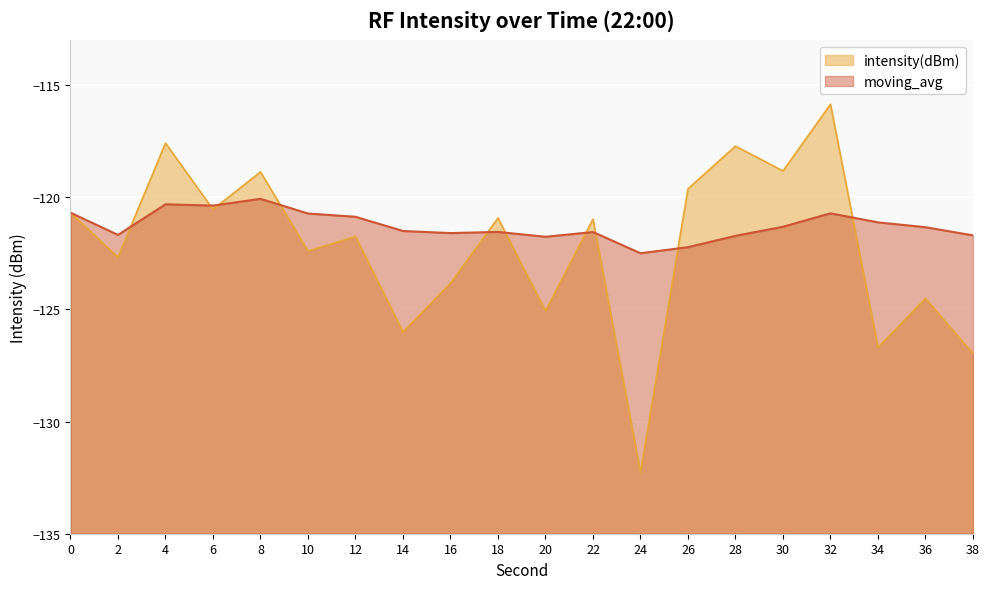

Which series ends up on top after the final intersection of intensity(dBm) and moving_avg?

moving_avg